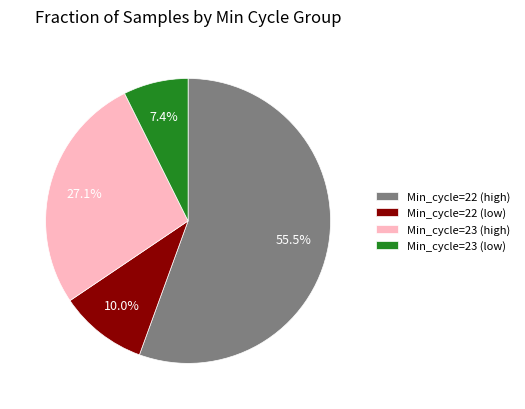

Is the sum of Min_cycle=22 (high) and Min_cycle=22 (low) greater than half?

Yes